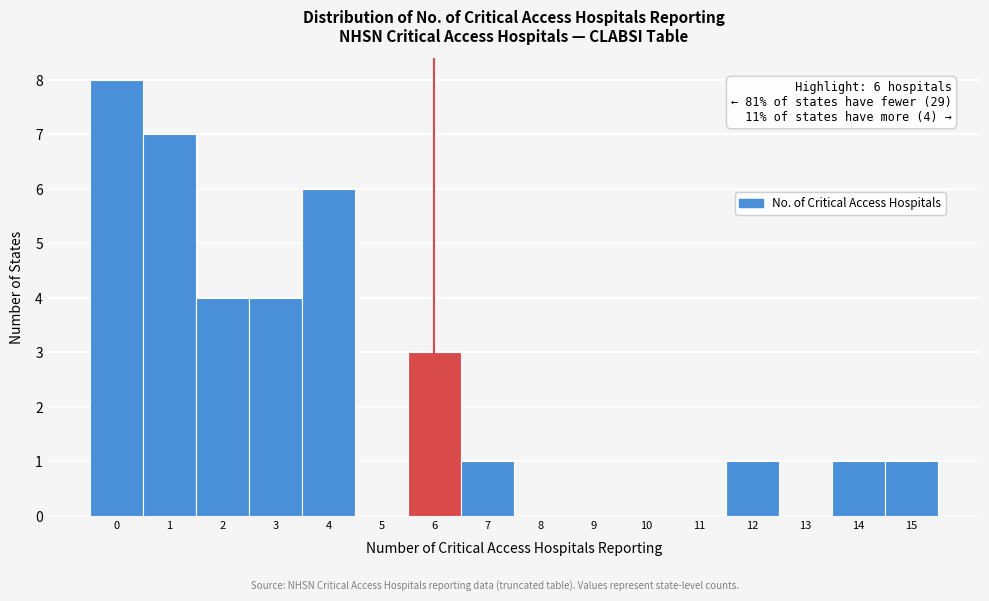

Over which range of the x-axis is the bar tallest?

-0.5 to 0.5